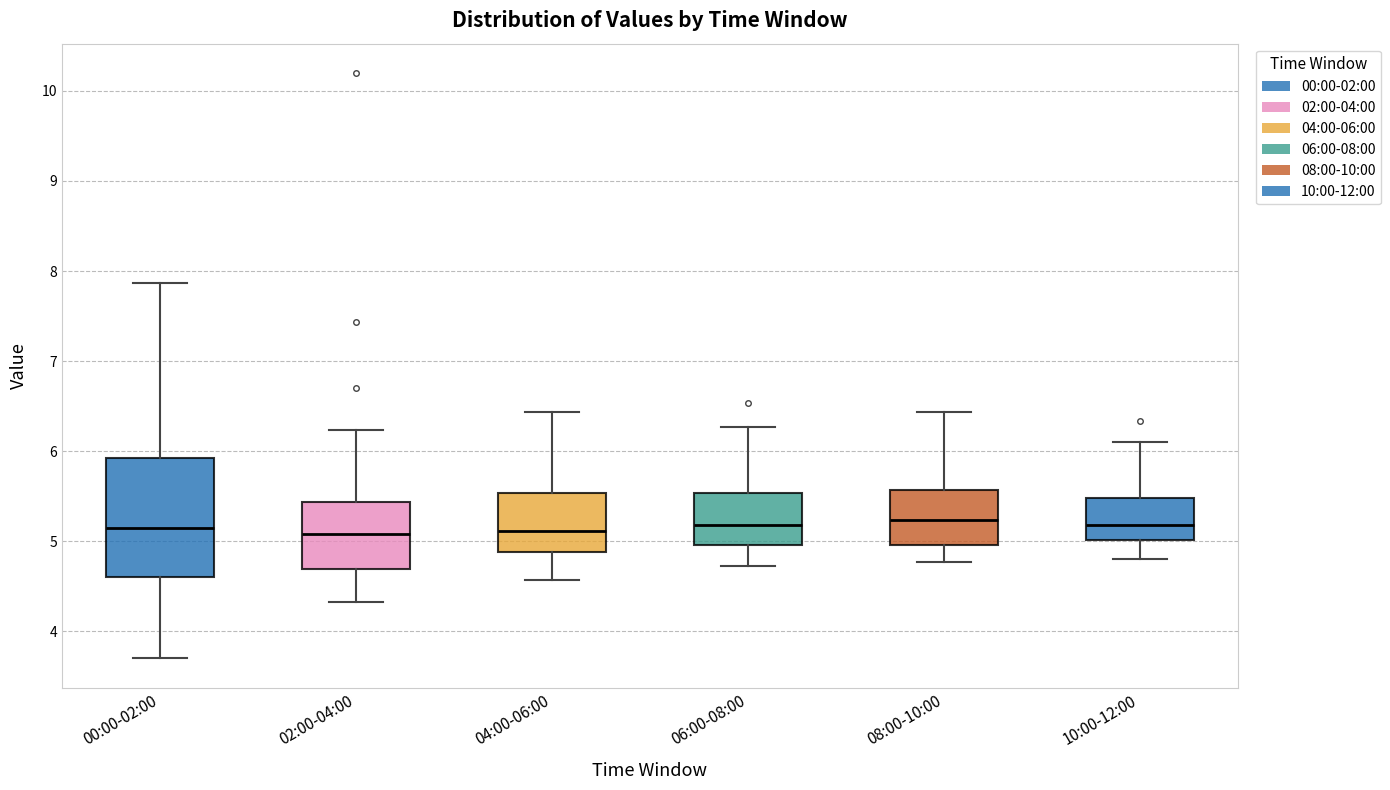

Reading left to right, transcribe this box plot: for each box, give where its median line is, the range the box spans, and where its two whiskers end, as read against the y-axis. The values are not printed on the chart, so give them approximately, as read against the axis.

00:00-02:00: median 5.2, box 4.6 to 5.9, whiskers 3.7 to 7.9
02:00-04:00: median 5.1, box 4.7 to 5.4, whiskers 4.3 to 6.2
04:00-06:00: median 5.1, box 4.9 to 5.5, whiskers 4.6 to 6.4
06:00-08:00: median 5.2, box 5.0 to 5.5, whiskers 4.7 to 6.3
08:00-10:00: median 5.2, box 5.0 to 5.6, whiskers 4.8 to 6.4
10:00-12:00: median 5.2, box 5.0 to 5.5, whiskers 4.8 to 6.1